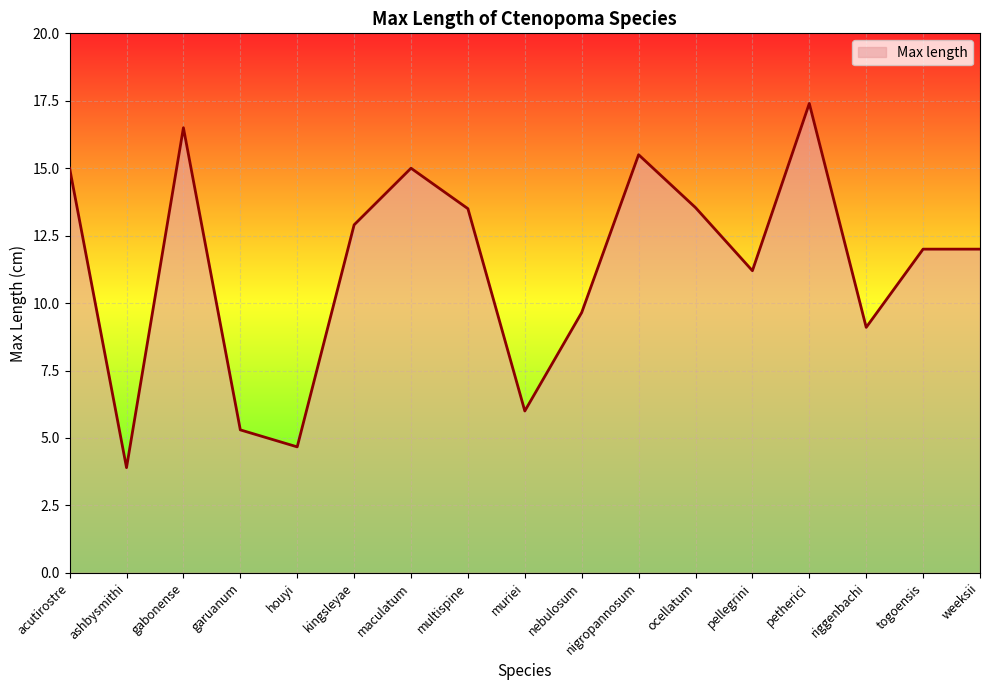

What is the difference between the values at muriei and multispine?

7.5